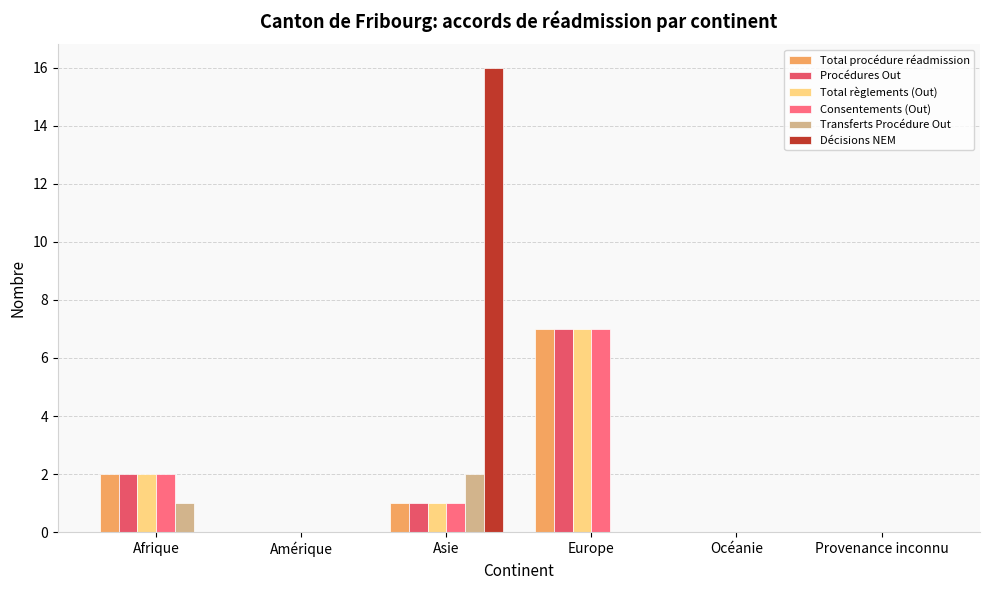

Between Europe and Océanie, which is larger?

Europe